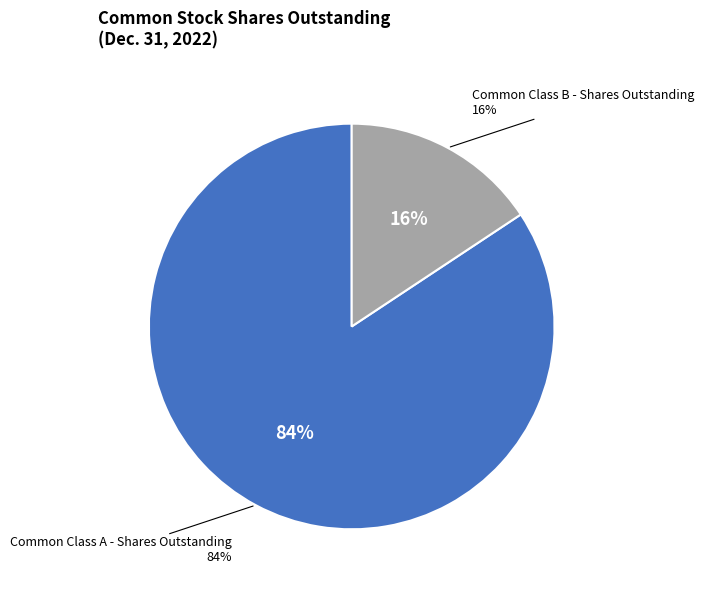

Approximately how many times larger is the value at Common Class A - Shares Outstanding compared to Common Class B - Shares Outstanding?

5.4